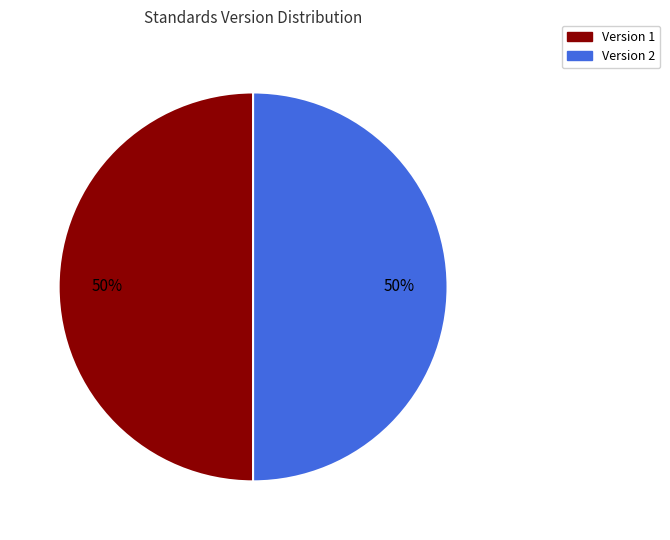

To the nearest percent, what is the difference between the largest and smallest slice percentages?

0%